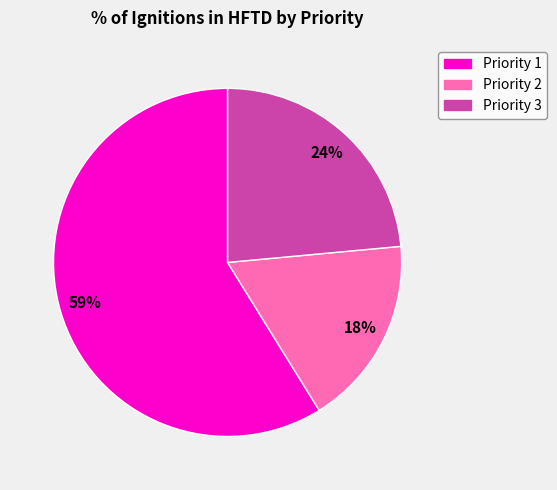

To the nearest percent, what portion does Priority 2 represent?

18%